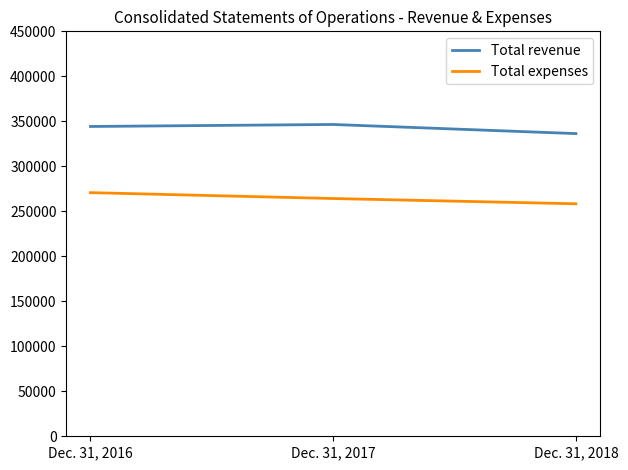

What are all the series names shown in the legend?

Total revenue, Total expenses